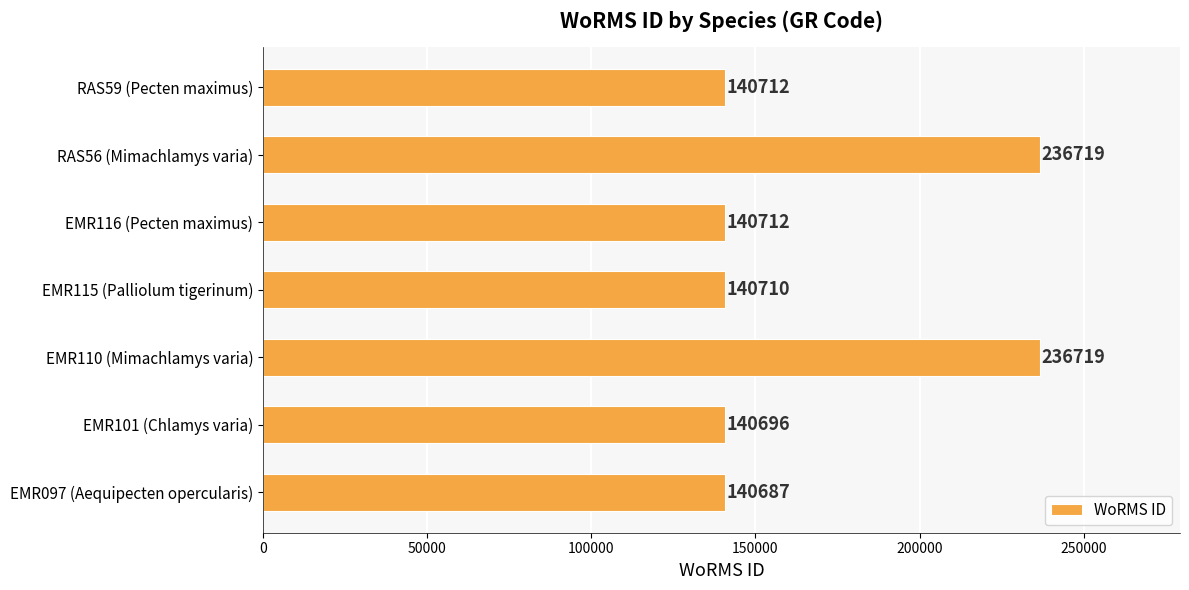

Which label corresponds to the smallest value in the chart?

EMR097 (Aequipecten opercularis)